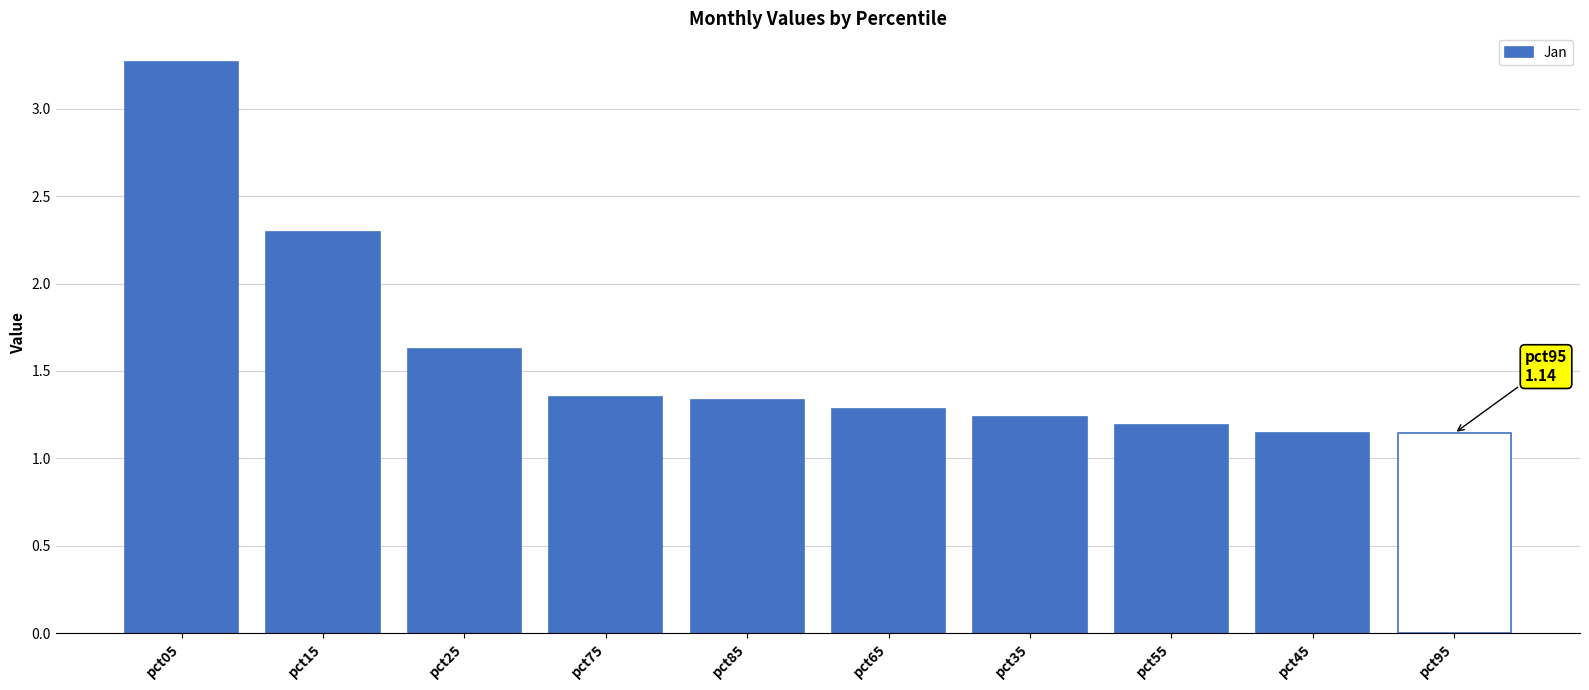

What is the ratio of the value at pct35 to the value at pct15?

0.5